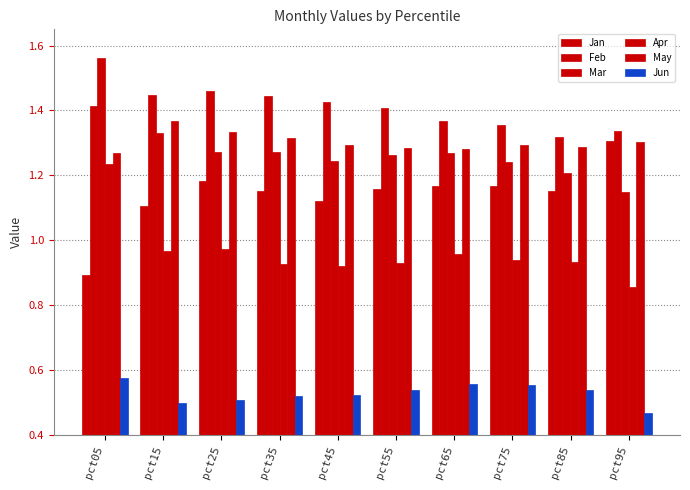

What is the difference between the highest and lowest values at pct85?

0.8